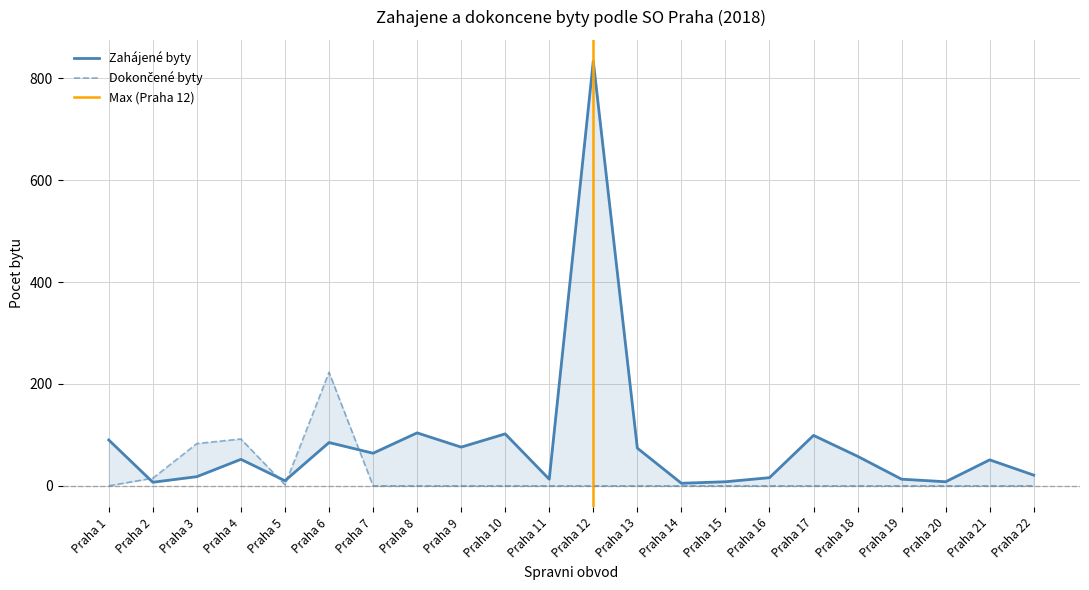

Which series has the largest total across all categories?

Zahajene byty